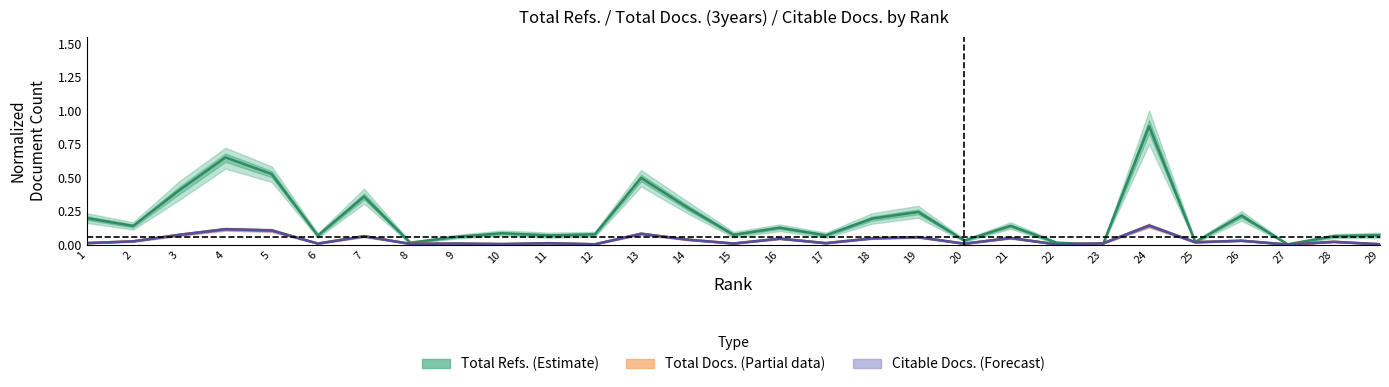

In Citable Docs. (3years) (Forecast), how many points are higher than both neighbors (excluding endpoints)?

11